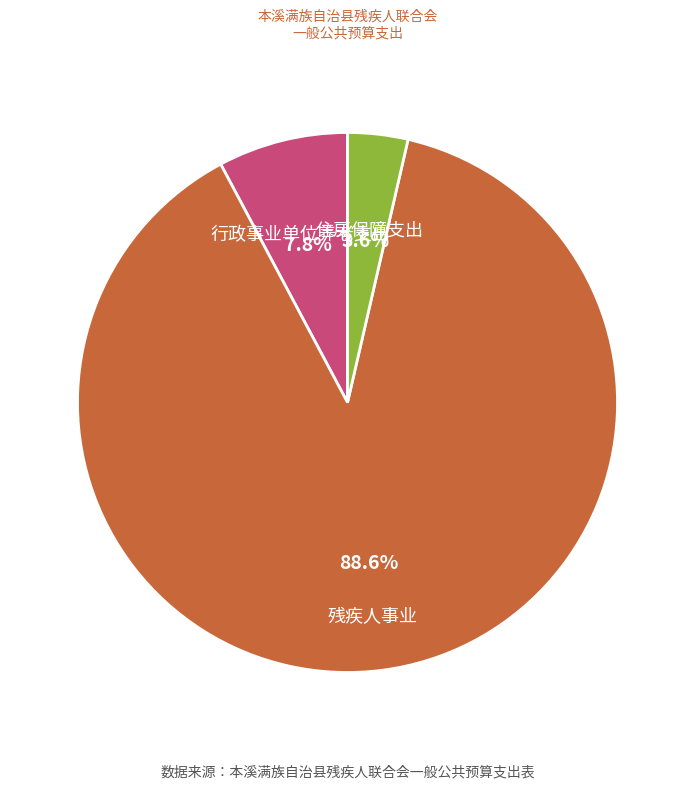

The 行政事业单位养老支出 slice represents 8% of the pie. True or false?

True